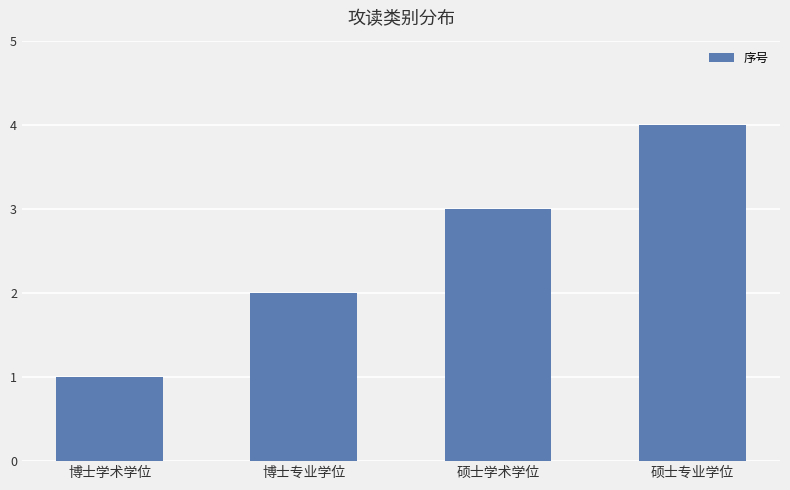

Which has a higher value, 硕士专业学位 or 博士学术学位?

硕士专业学位